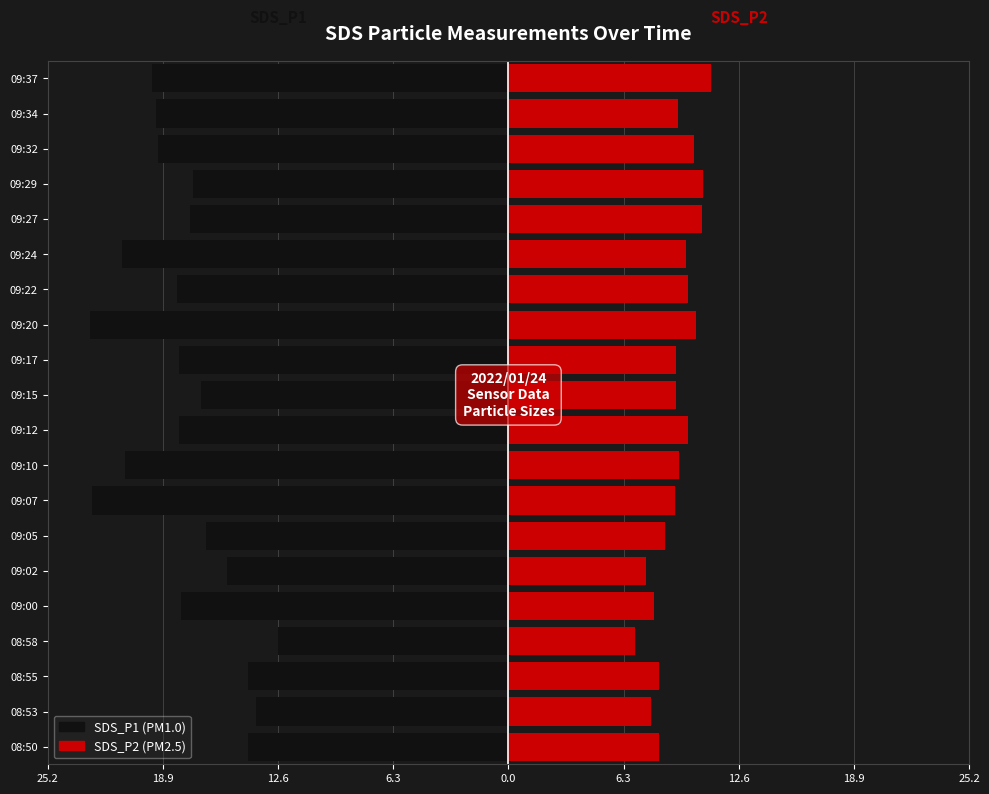

What is the difference between the second highest and minimum values in the SDS_P1 series?

9.1